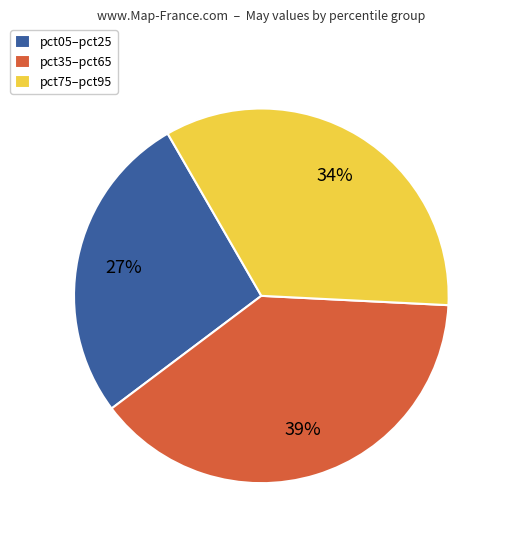

Is the sum of pct05–pct25 and pct35–pct65 greater than half?

Yes